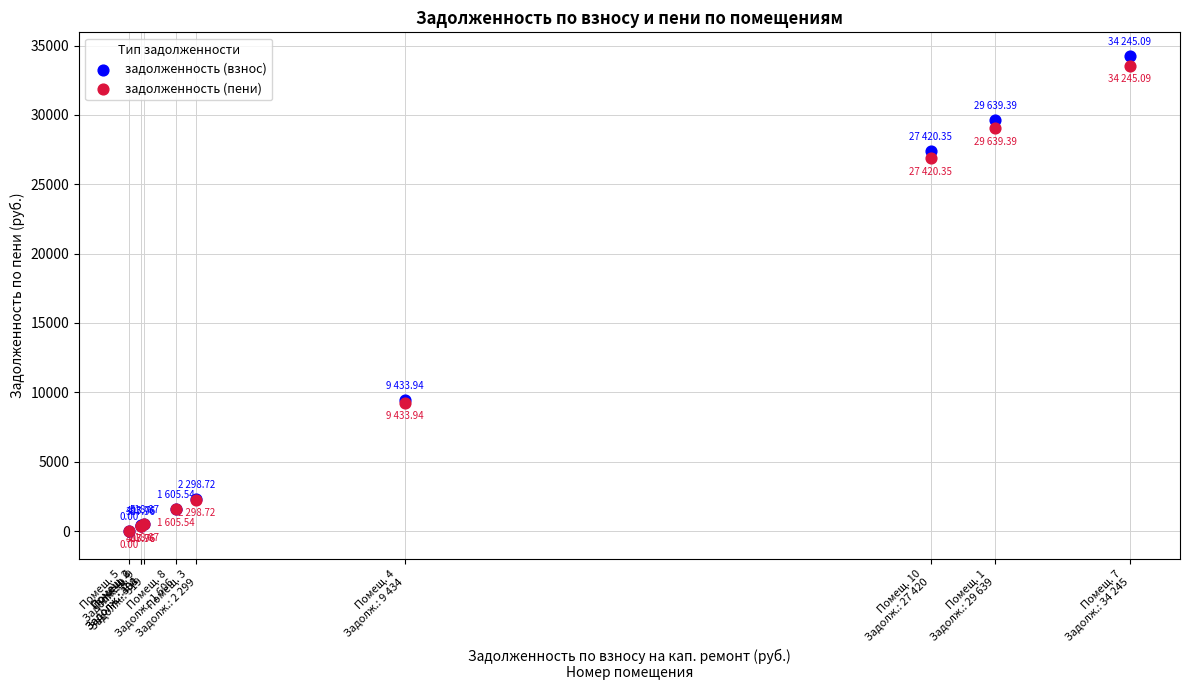

Which series contains the highest Y value?

задолженность (взнос)